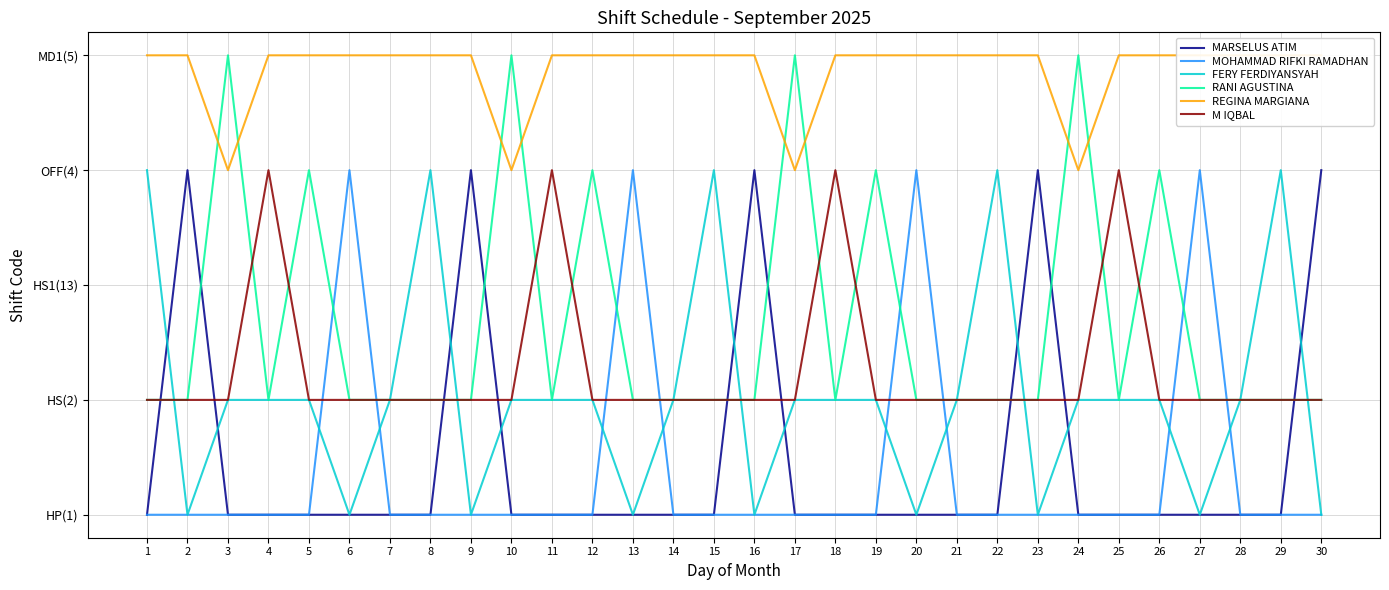

Read the MARSELUS ATIM value at 16.

4